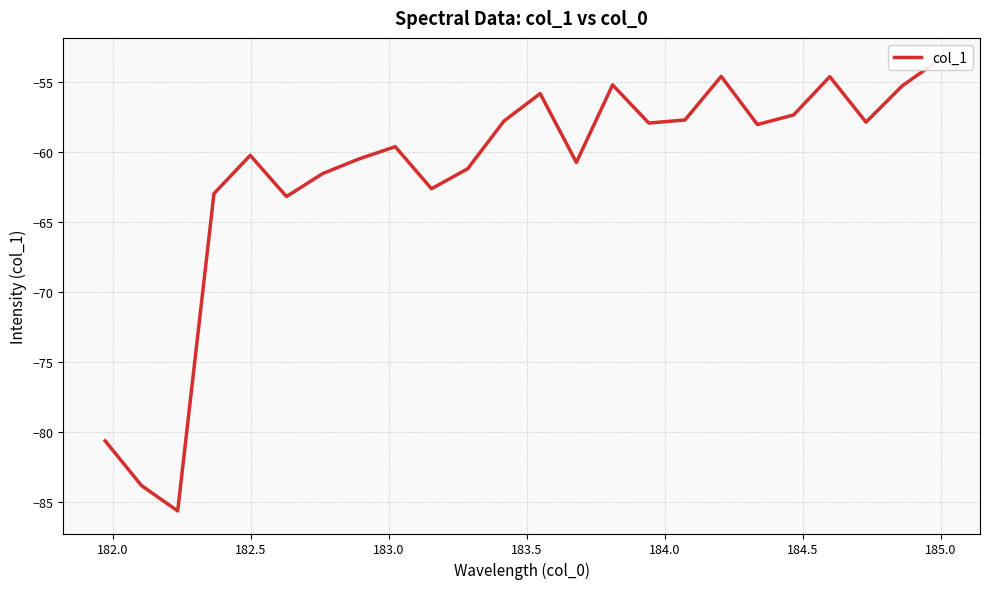

True or false: the data has more than 1 interior local peaks.

True